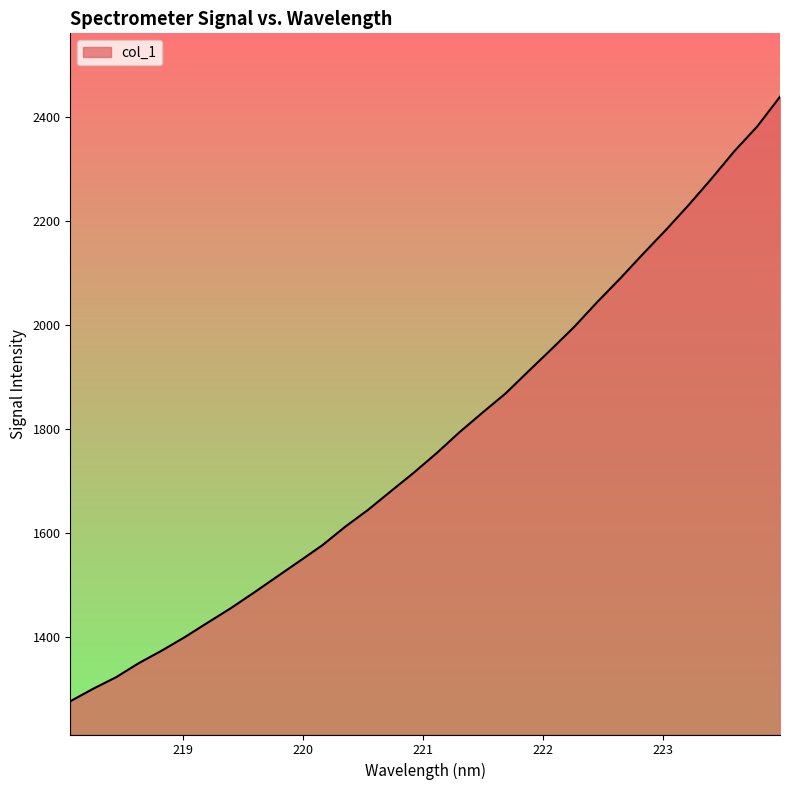

What is the minimum value shown in the chart?

1277.0